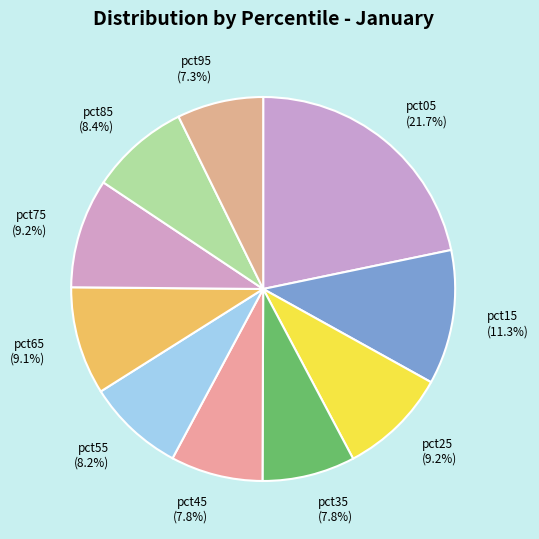

How many slices are in this pie chart?

10